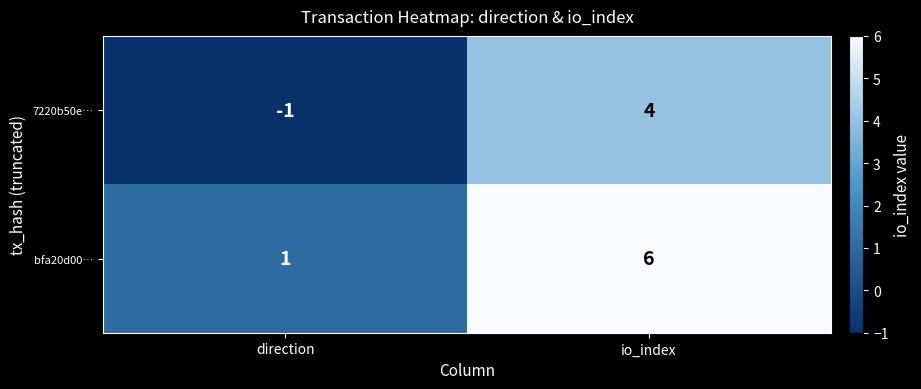

What is the total value across all series at io_index?

10